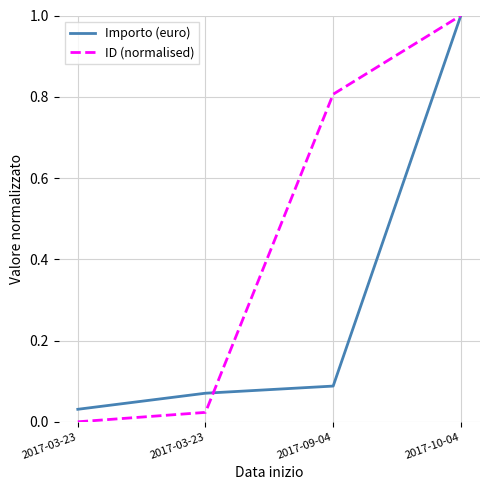

List the labels in order of ID (normalised) value, smallest first.

2017-03-23, 2017-03-23, 2017-09-04, 2017-10-04